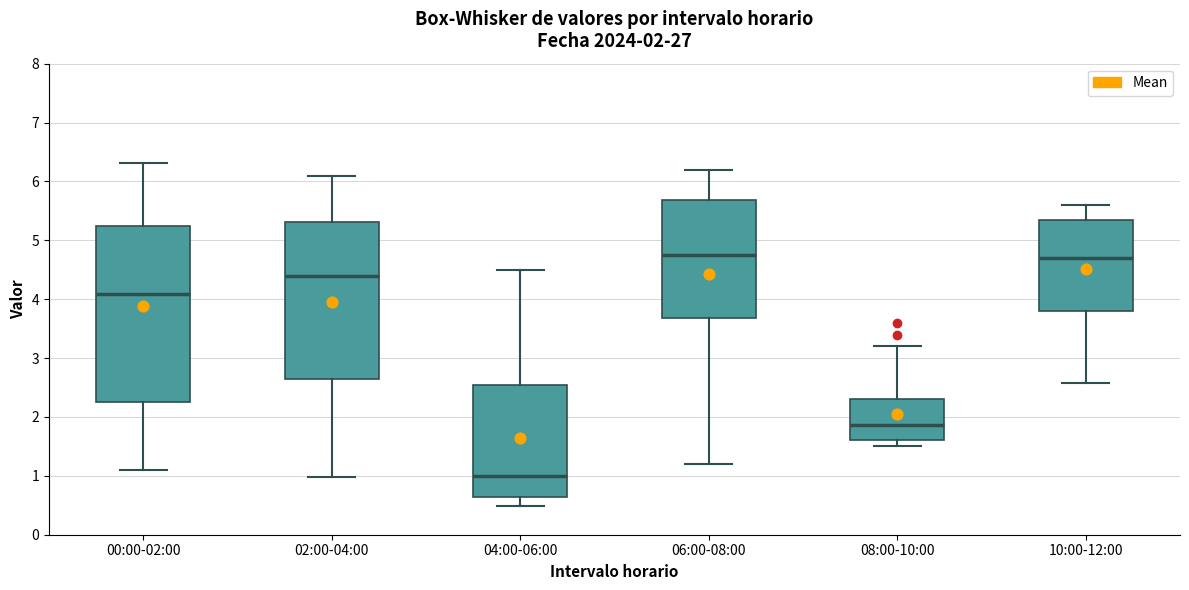

Which box is the tallest, from its lower edge to its upper edge?

00:00-02:00